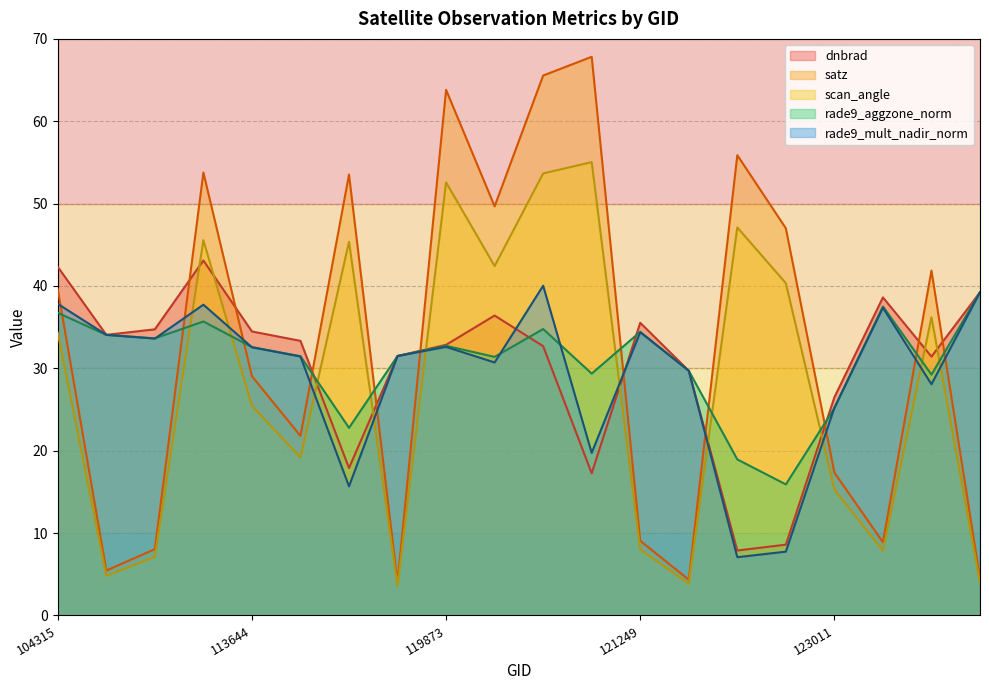

Reading right to left, list all the values displayed in this chart.

dnbrad: 130251=39.2	124261=31.4	124082=38.6	123011=26.5	122837=8.6	122463=7.9	122118=29.7	121249=35.5	120740=17.3	3995=32.7	120556=36.4	119873=32.9	119351=31.5	115464=17.9	115113=33.3	113644=34.5	113477=43.1	107081=34.7	104431=34.1	104315=42.3
satz: 130251=4.5	124261=41.9	124082=8.9	123011=17.3	122837=47.0	122463=55.9	122118=4.3	121249=9.1	120740=67.8	3995=65.6	120556=49.7	119873=63.8	119351=4.0	115464=53.5	115113=21.8	113644=29.0	113477=53.8	107081=8.0	104431=5.5	104315=39.6
scan_angle: 130251=4.0	124261=36.2	124082=7.9	123011=15.3	122837=40.3	122463=47.1	122118=3.8	121249=8.0	120740=55.0	3995=53.7	120556=42.4	119873=52.6	119351=3.6	115464=45.4	115113=19.2	113644=25.4	113477=45.6	107081=7.1	104431=4.8	104315=34.3
rade9_aggzone_norm: 130251=39.2	124261=29.2	124082=37.5	123011=25.2	122837=15.9	122463=18.9	122118=29.7	121249=34.4	120740=29.4	3995=34.8	120556=31.4	119873=32.7	119351=31.5	115464=22.8	115113=31.5	113644=32.6	113477=35.7	107081=33.6	104431=34.1	104315=36.7
rade9_mult_nadir_norm: 130251=39.2	124261=28.1	124082=37.4	123011=25.2	122837=7.7	122463=7.1	122118=29.7	121249=34.4	120740=19.7	3995=40.0	120556=30.7	119873=32.6	119351=31.5	115464=15.7	115113=31.4	113644=32.6	113477=37.7	107081=33.6	104431=34.1	104315=37.8